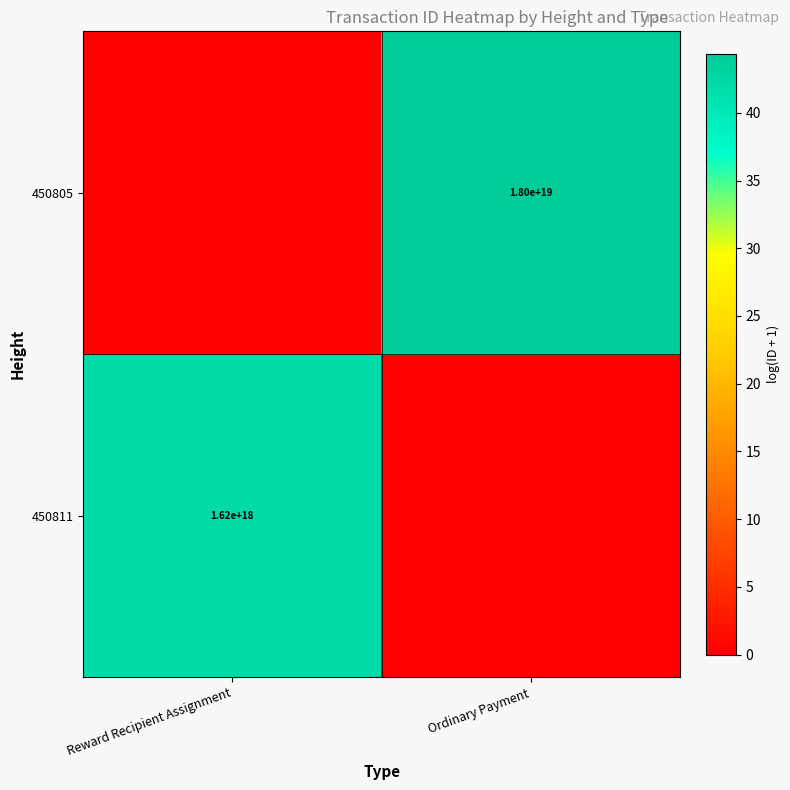

The 450805 series shows 18000000000000000000 at Ordinary Payment. True or false?

True